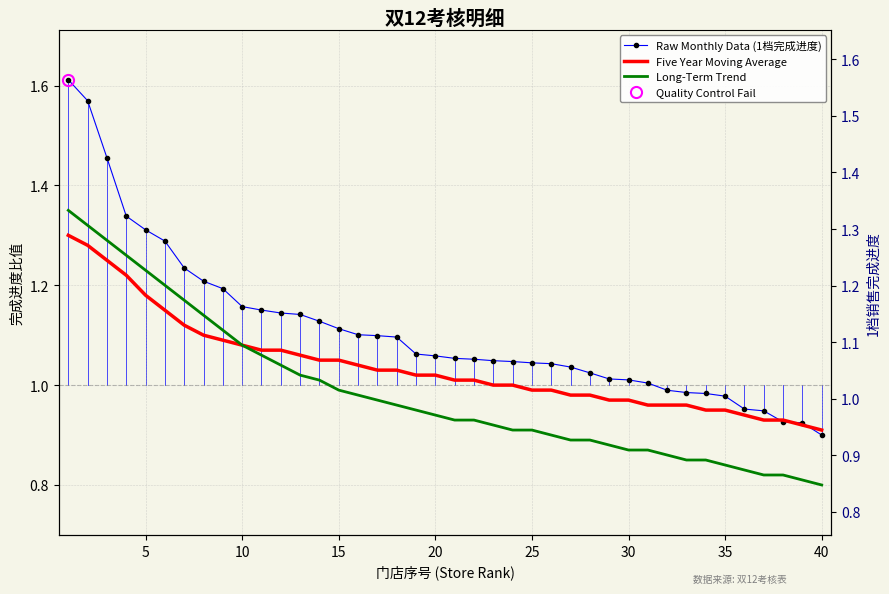

Rank the series by their average value, from highest to lowest.

Raw Monthly Data (1档完成进度), Five Year Moving Average, Long-Term Trend